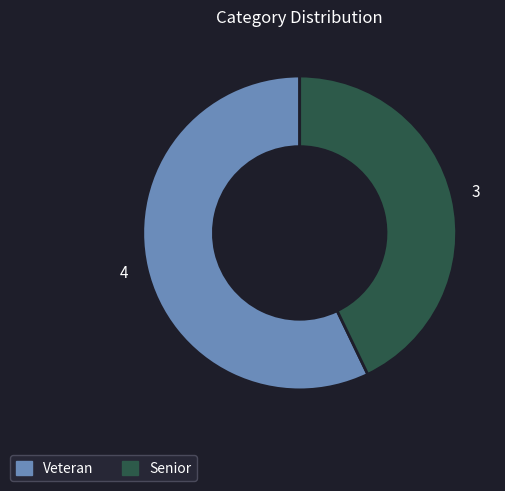

Is there any slice that represents more than half of the pie?

Yes